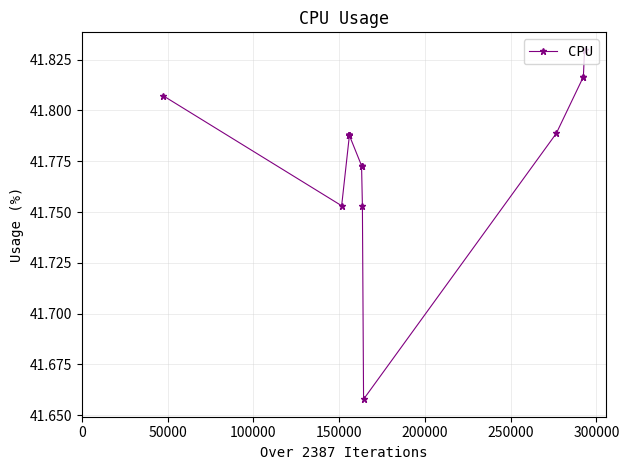

What is the sum of all values?

752.1